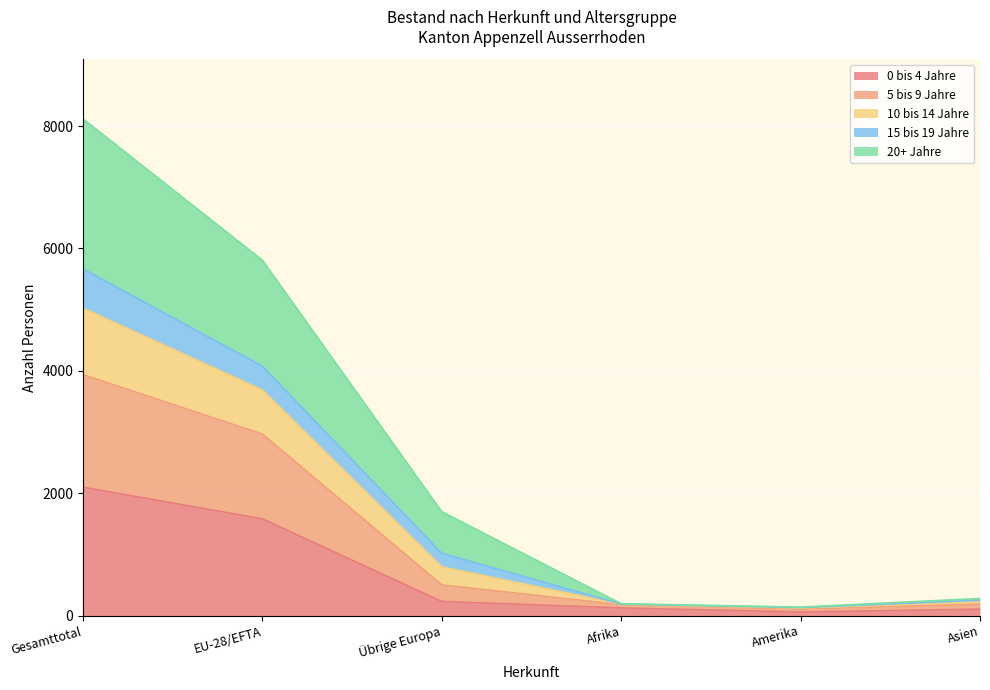

At which category is the sum across all series the highest?

Gesamttotal